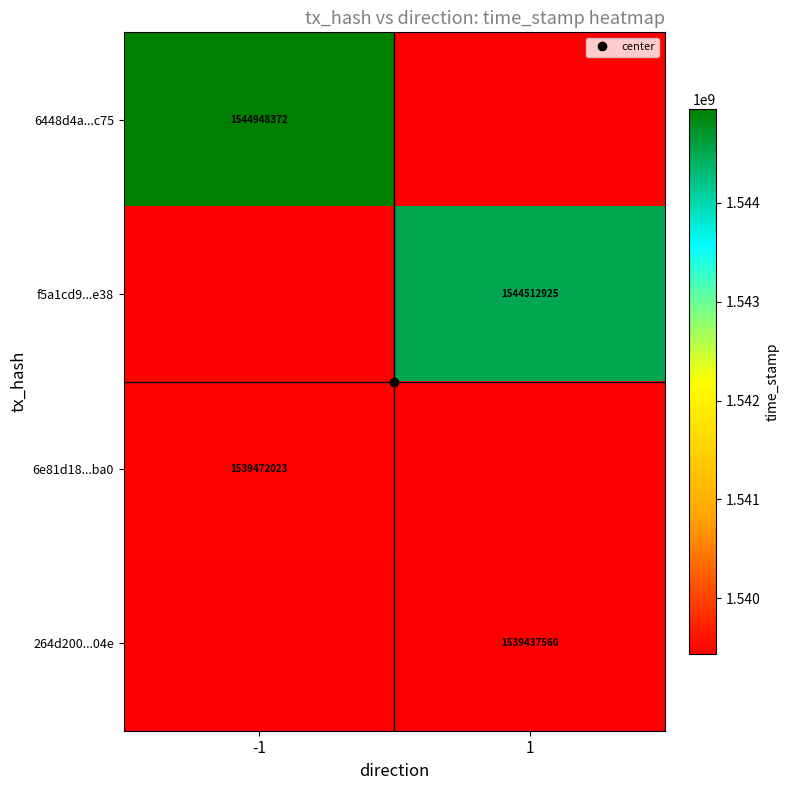

At how many categories does at least one series exceed 1544560429?

1